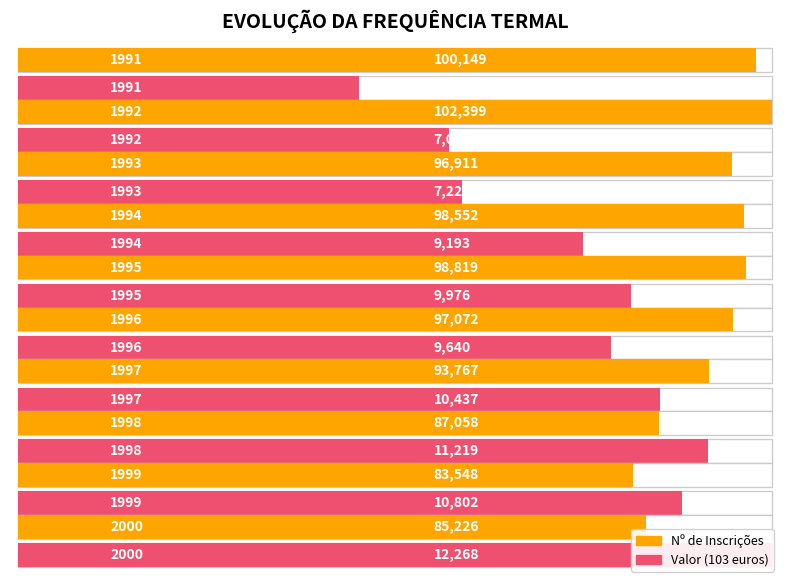

List the series in order of their peak value, highest first.

Nº de Inscrições, Valor (103 euros)